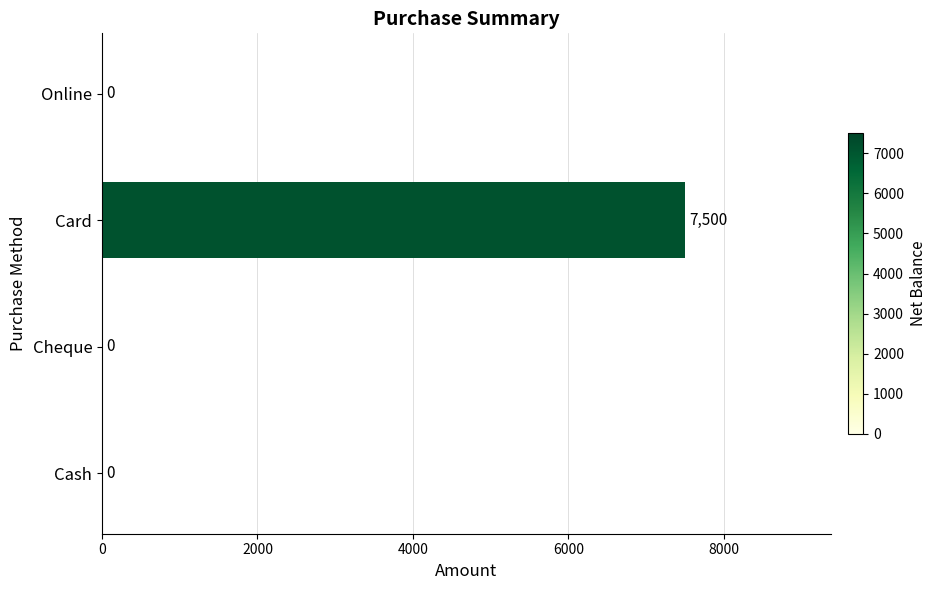

What is the average value?

1875